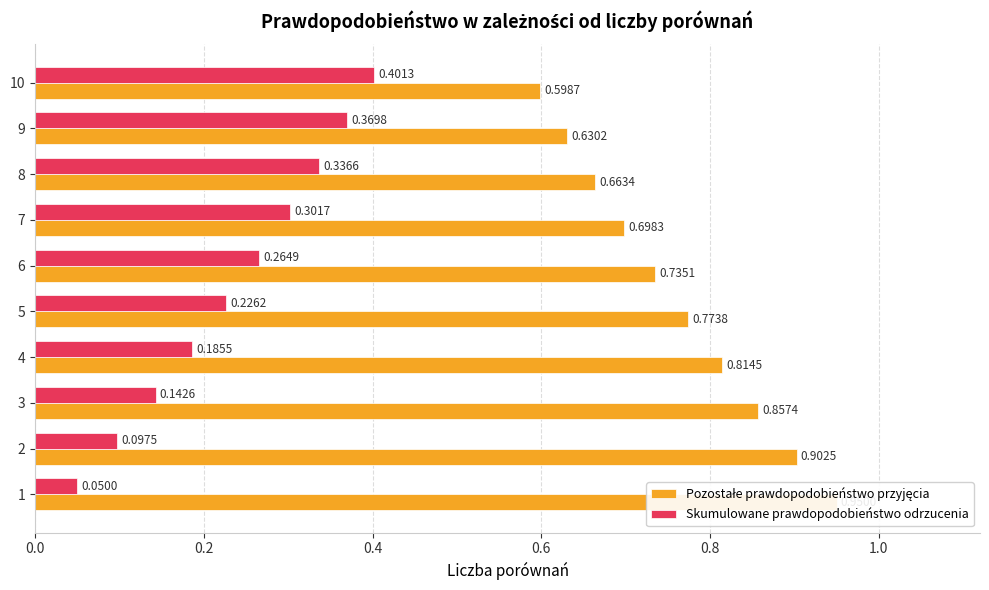

What is the difference between the highest and lowest values at 1?

0.9